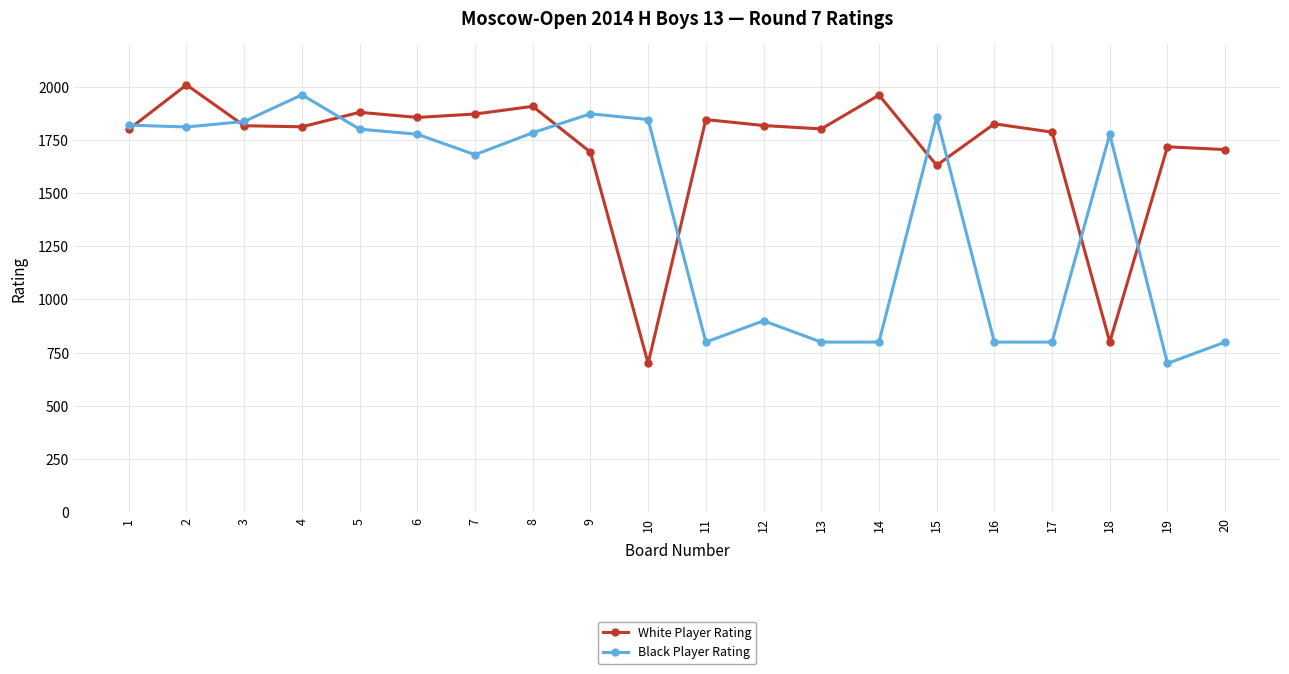

List the series in order of their overall mean, highest first.

White Player Rating, Black Player Rating